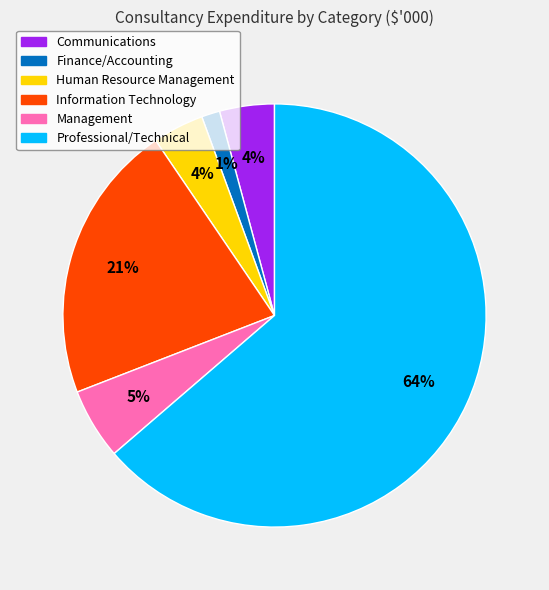

Which has a higher value, Information Technology or Professional/Technical?

Professional/Technical